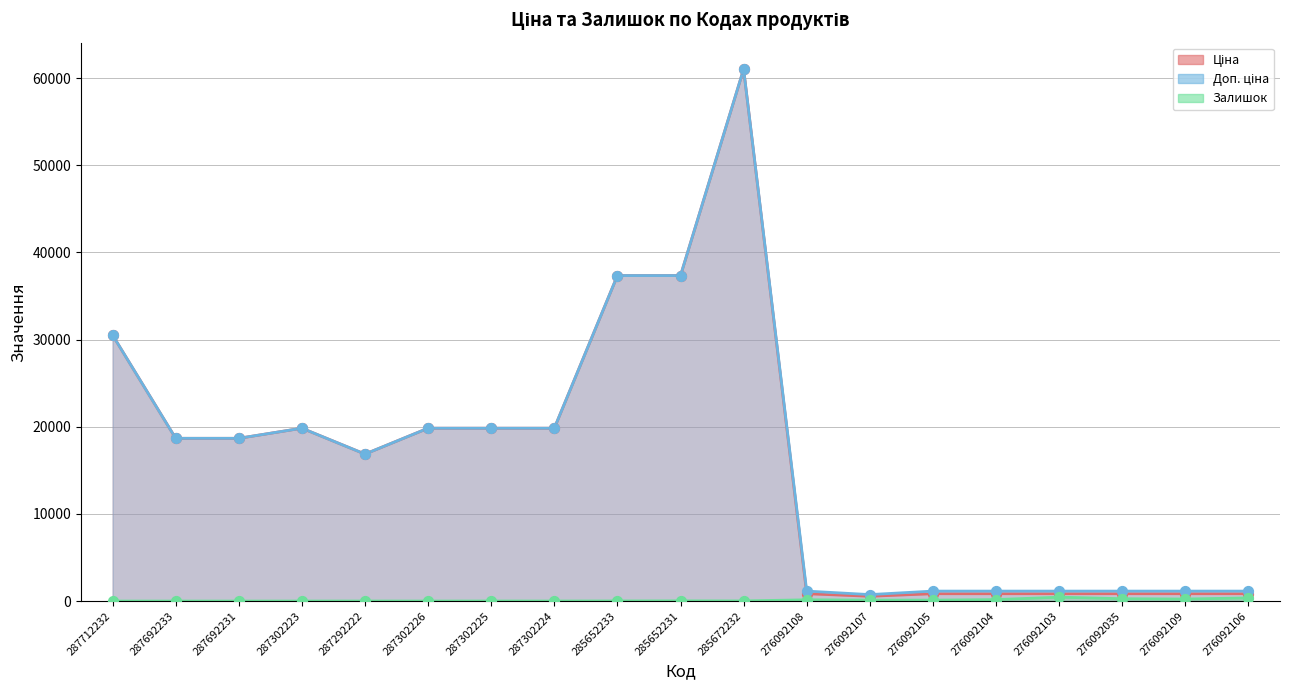

Which series contains the lowest Y value?

Залишок (лінія)